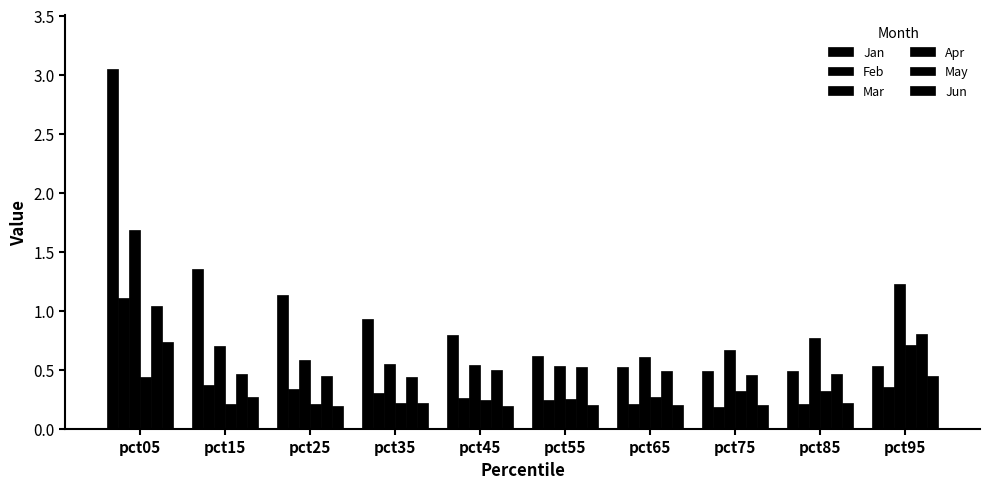

The Mar series shows 1.0 at pct65. True or false?

False